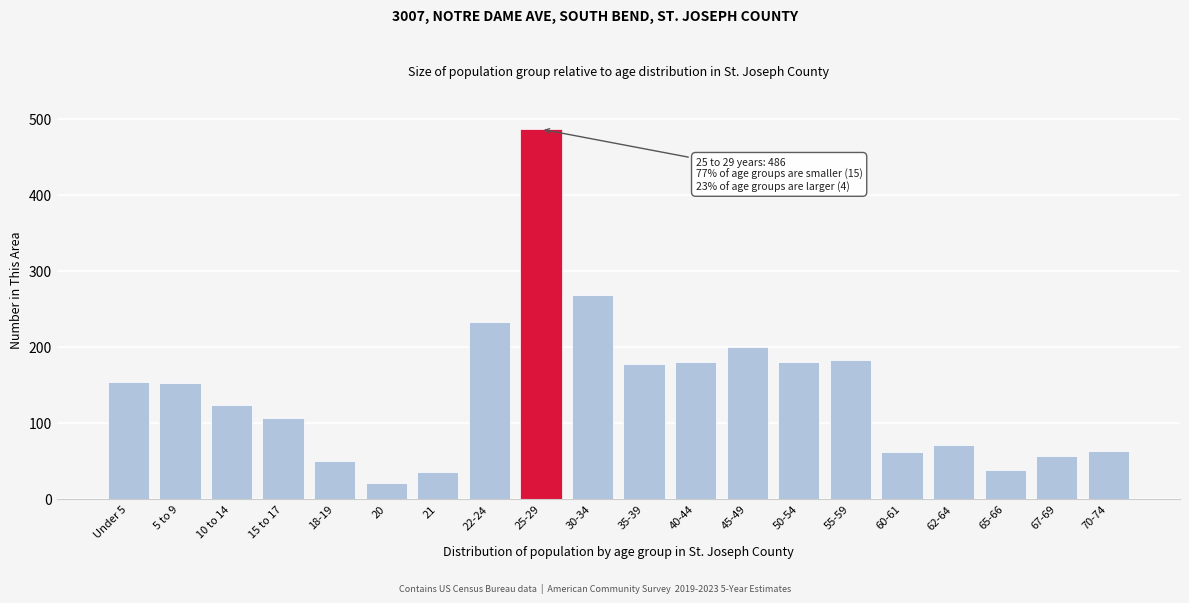

What is the change in value from 10 to 14 to 55-59?

+59